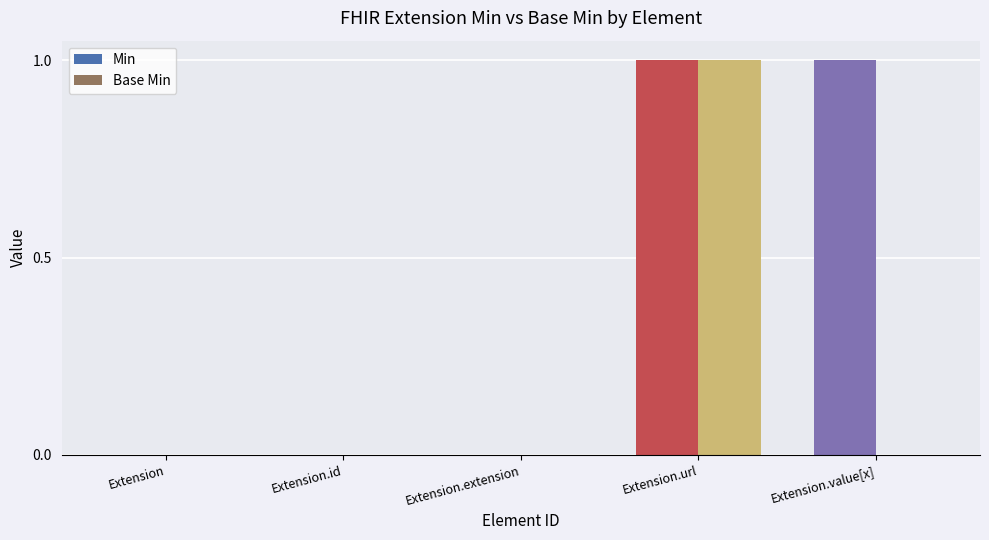

Between Extension.extension and Extension.value[x], which series saw the biggest shift?

Min